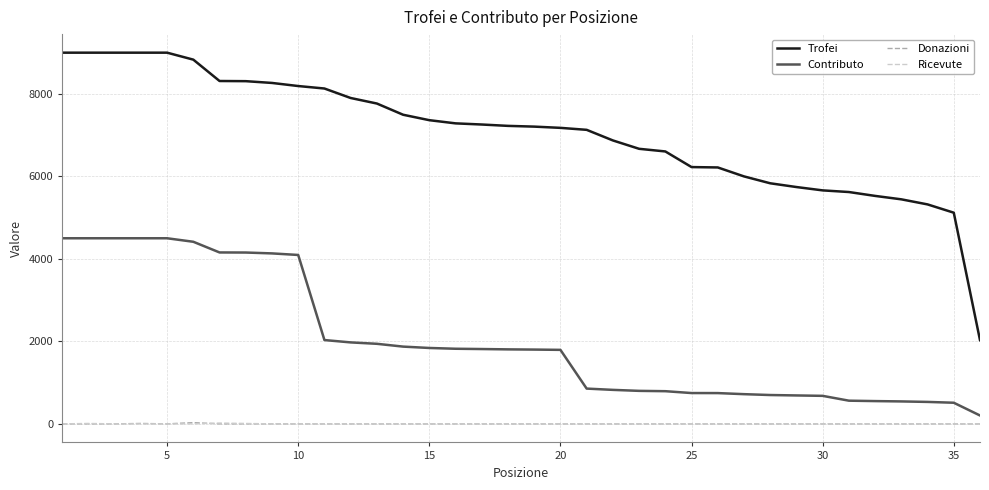

Does the chart display data point markers on the line(s)?

No